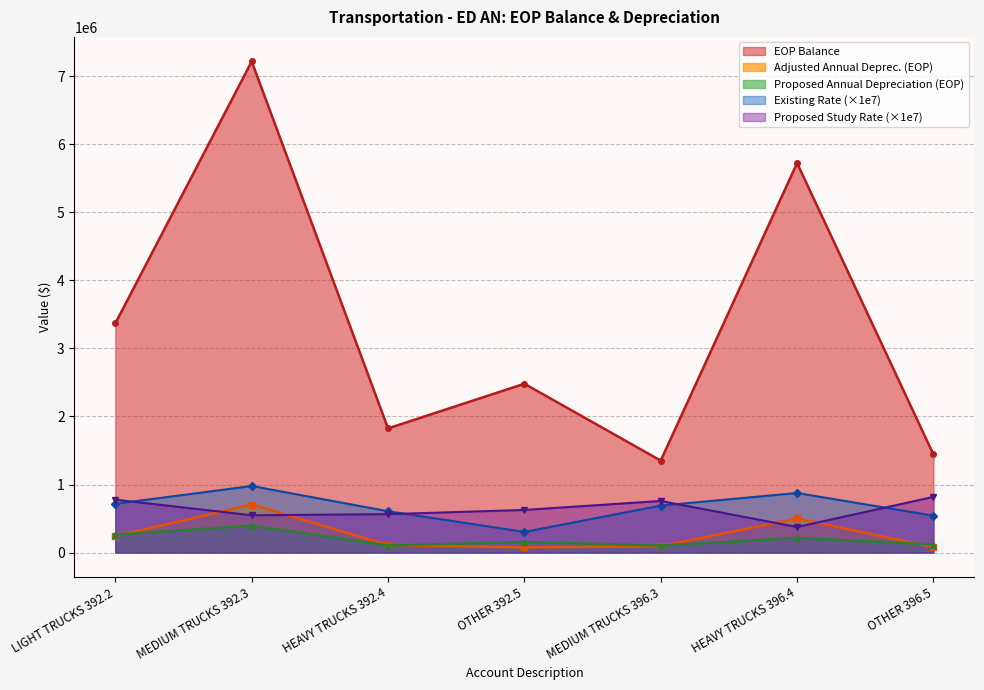

Reading left to right, extract all data points from this chart.

EOP Balance: 3368705.3	7219336.2	1824888.1	2481375.9	1351523.7	5725043.5	1442079.4
Existing Rate: 716000.0	978000.0	607000.0	303000.0	690000.0	875000.0	542000.0
Adjusted Annual Deprec: 241199.3	706051.1	110770.7	75185.7	93255.1	500941.3	78160.7
Proposed Study Rate: 777000.0	548000.0	564000.0	626000.0	758000.0	375000.0	818000.0
Proposed Annual Depreciation: 261748.4	395619.6	102923.7	155334.1	102445.5	214689.1	117962.1